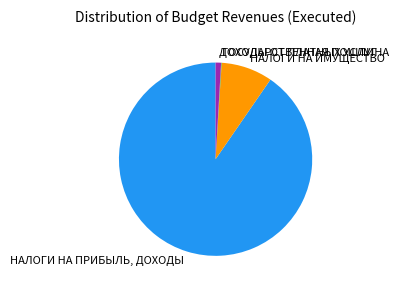

Is НАЛОГИ НА ПРИБЫЛЬ, ДОХОДЫ the majority of the pie?

Yes